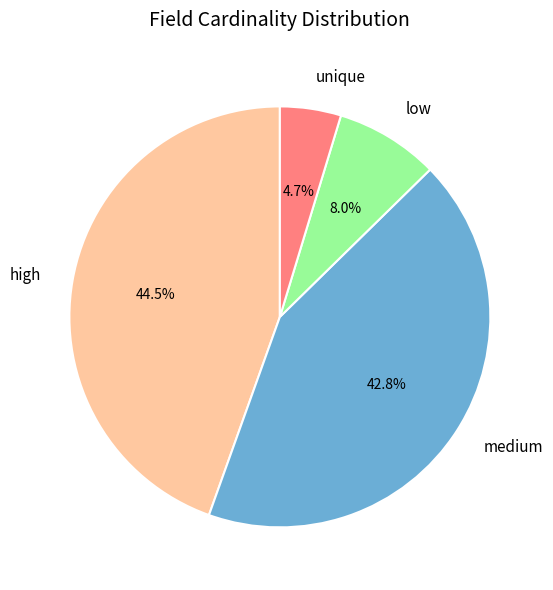

Which has a higher value, medium or high?

high